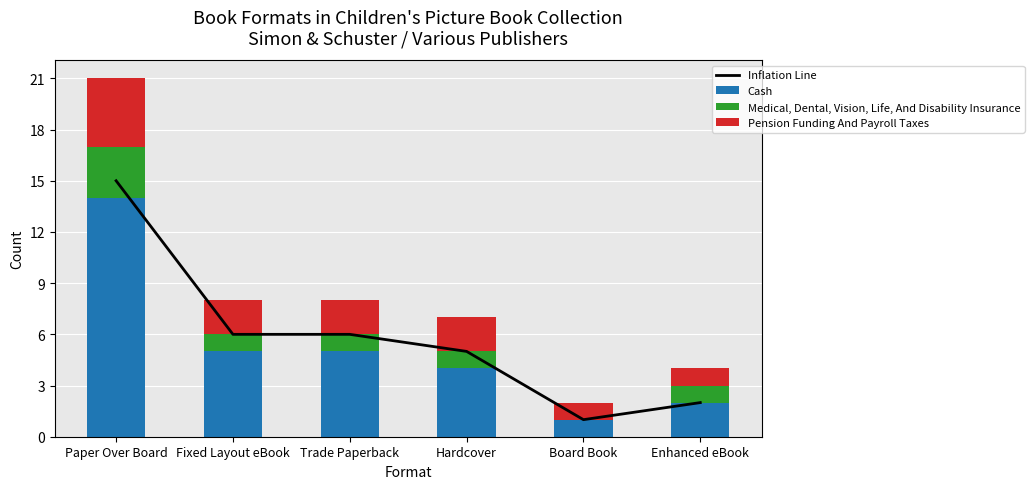

What is the label of the 1st bar from the left?

Paper Over Board